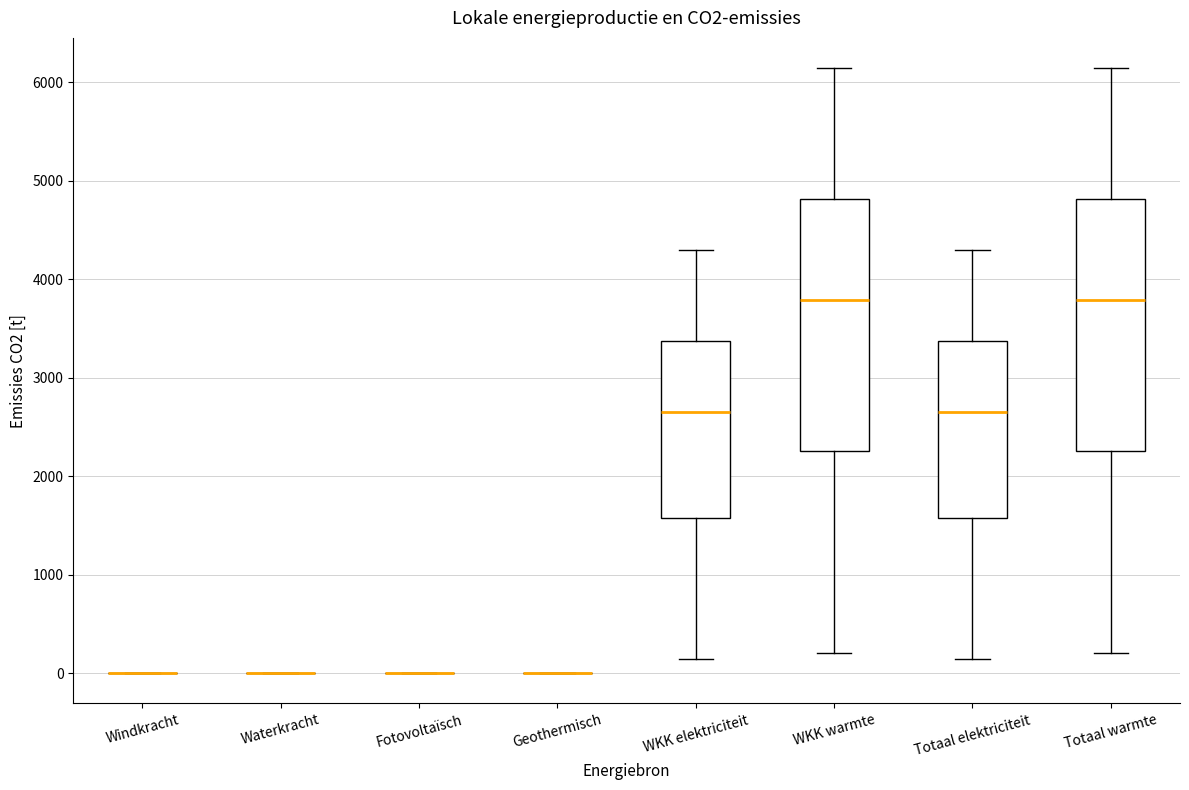

Reading left to right, read every box against the y-axis: the position of its median line, the range the box covers, and the ends of its whiskers. The values are not printed on the chart, so give them approximately, as read against the axis.

Windkracht: box collapsed to a line at 0, whiskers 0 to 0
Waterkracht: box collapsed to a line at 0, whiskers 0 to 0
Fotovoltaïsch: box collapsed to a line at 0, whiskers 0 to 0
Geothermisch: box collapsed to a line at 0, whiskers 0 to 0
WKK elektriciteit: median 2700, box 1600 to 3400, whiskers 100 to 4300
WKK warmte: median 3800, box 2300 to 4800, whiskers 200 to 6100
Totaal elektriciteit: median 2700, box 1600 to 3400, whiskers 100 to 4300
Totaal warmte: median 3800, box 2300 to 4800, whiskers 200 to 6100